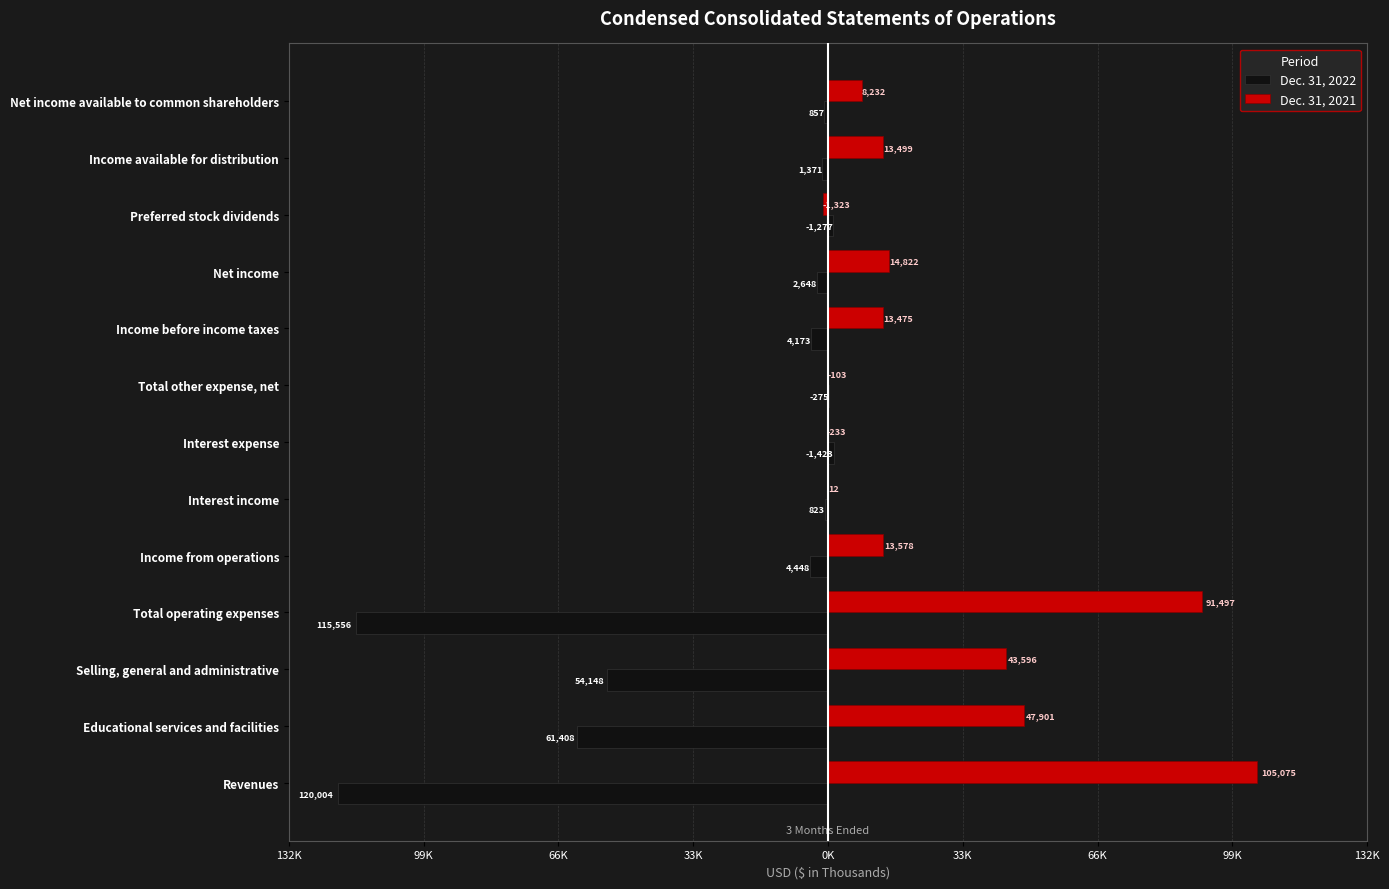

Which series has the widest spread of values?

Dec. 31, 2022